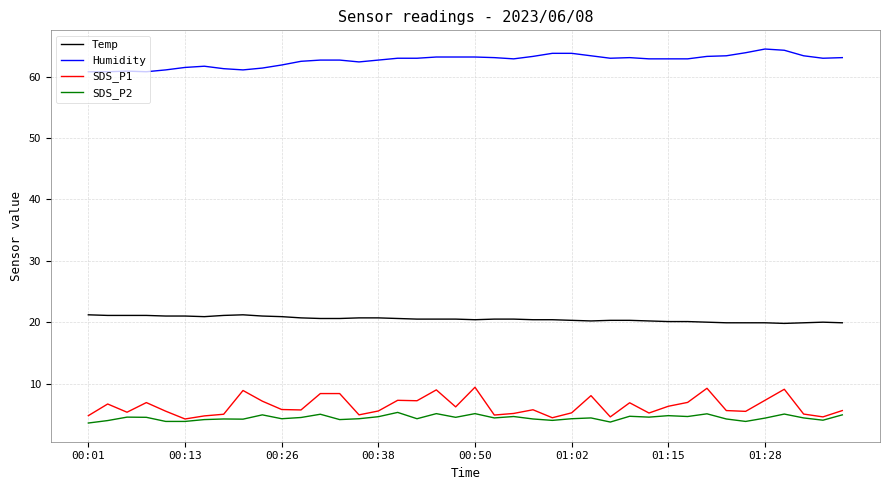

Which series has the largest range (max minus min)?

SDS_P1